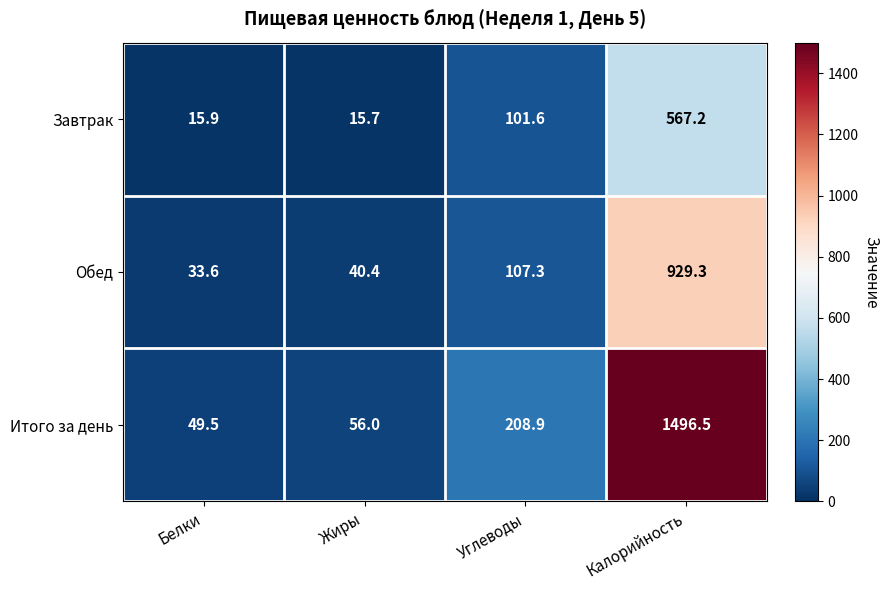

Which category has the highest value in the Итого за день series?

Калорийность